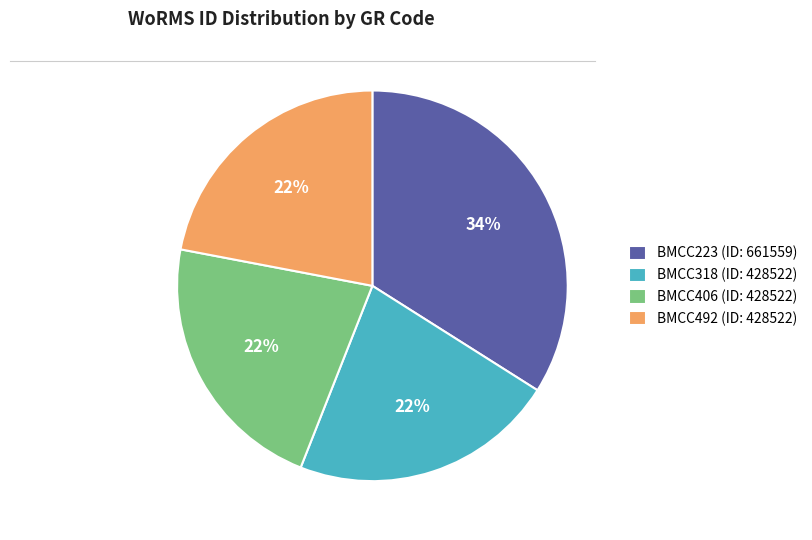

How many slices are in this pie chart?

4